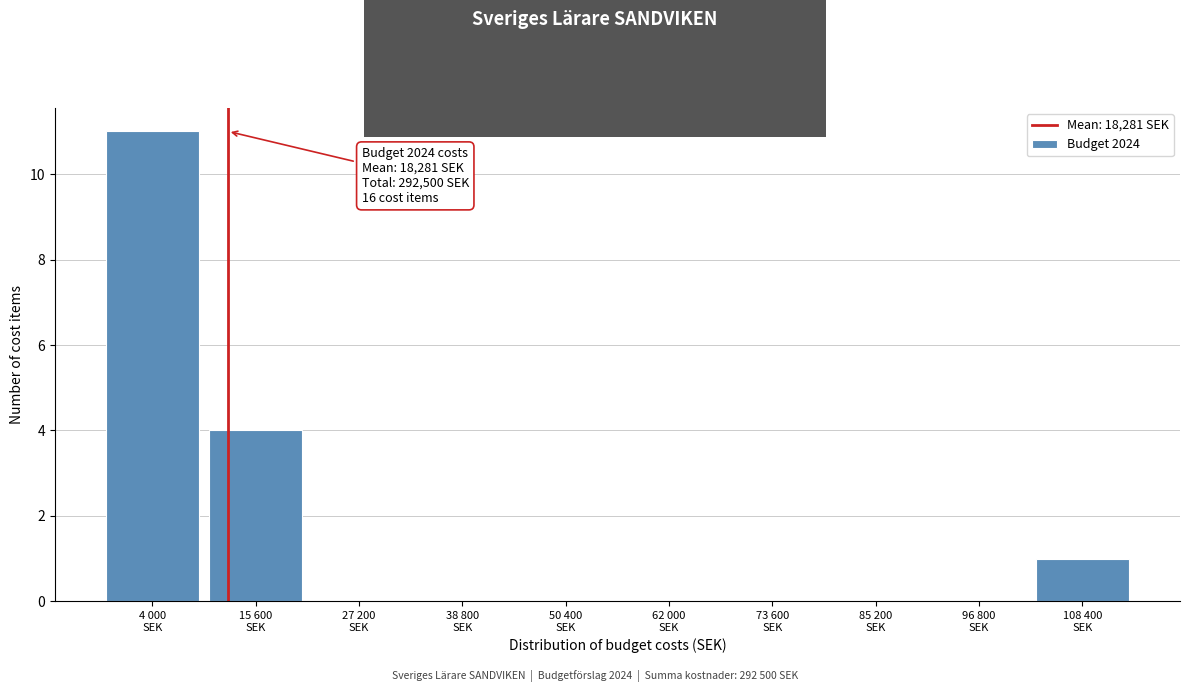

What is the greatest value displayed?

11